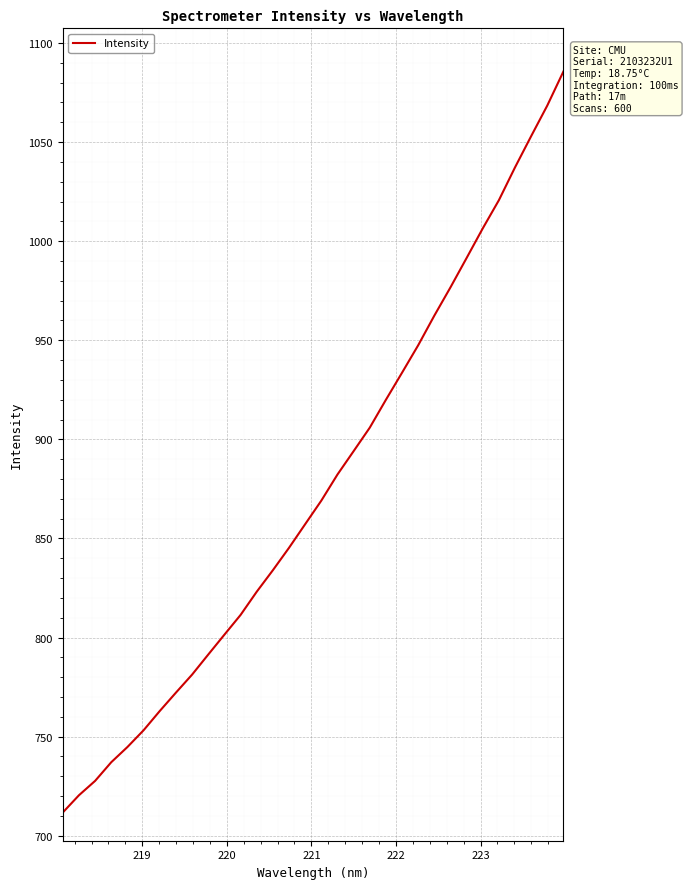

What is the difference between the maximum and minimum values?

374.0